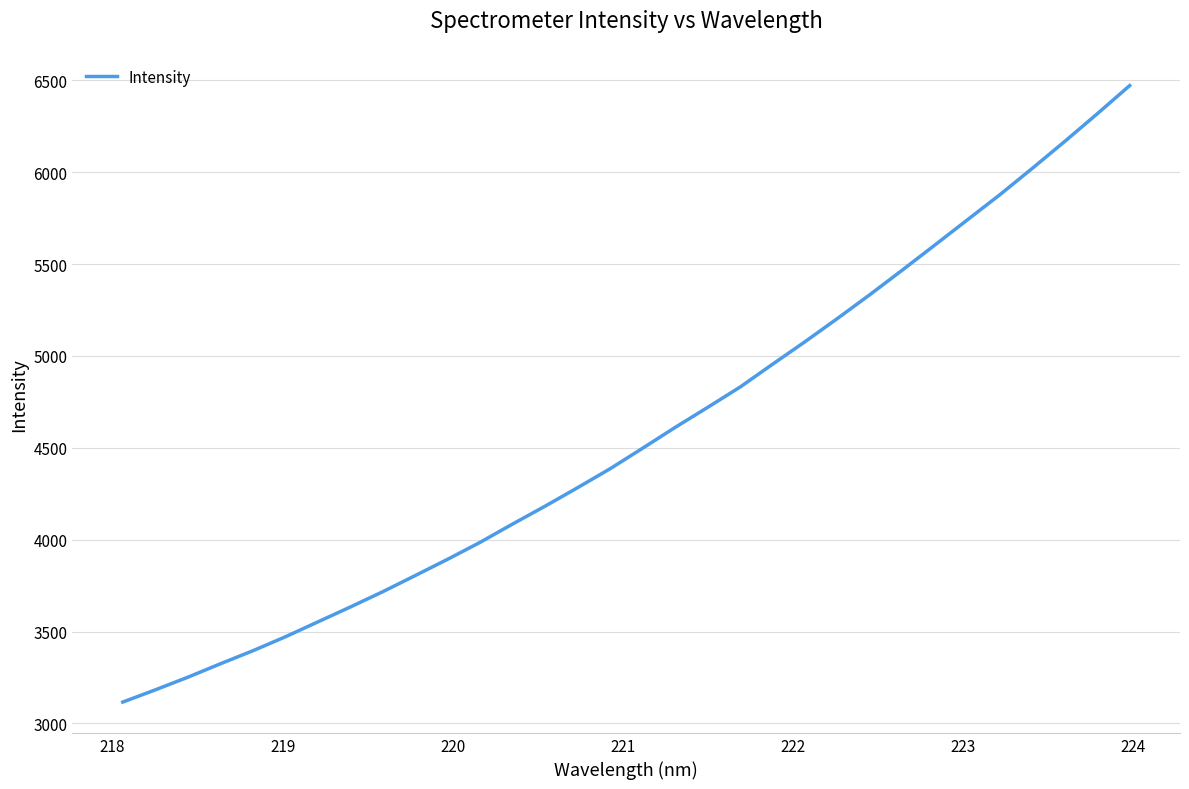

What is the minimum value shown in the chart?

3116.0